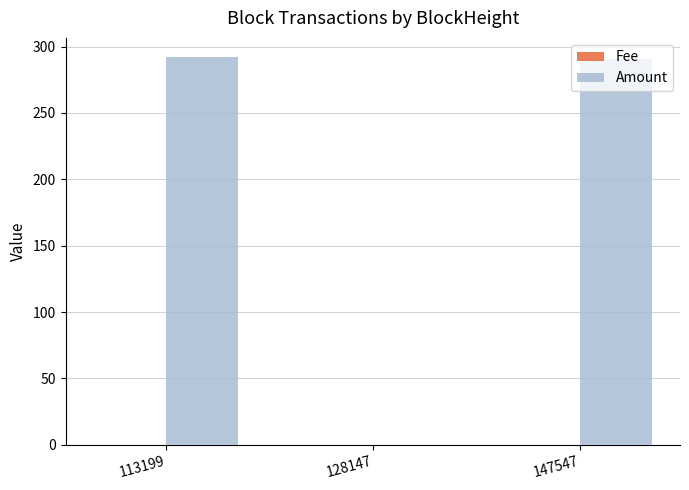

Between 113199 and 128147, which series saw the biggest shift?

Amount